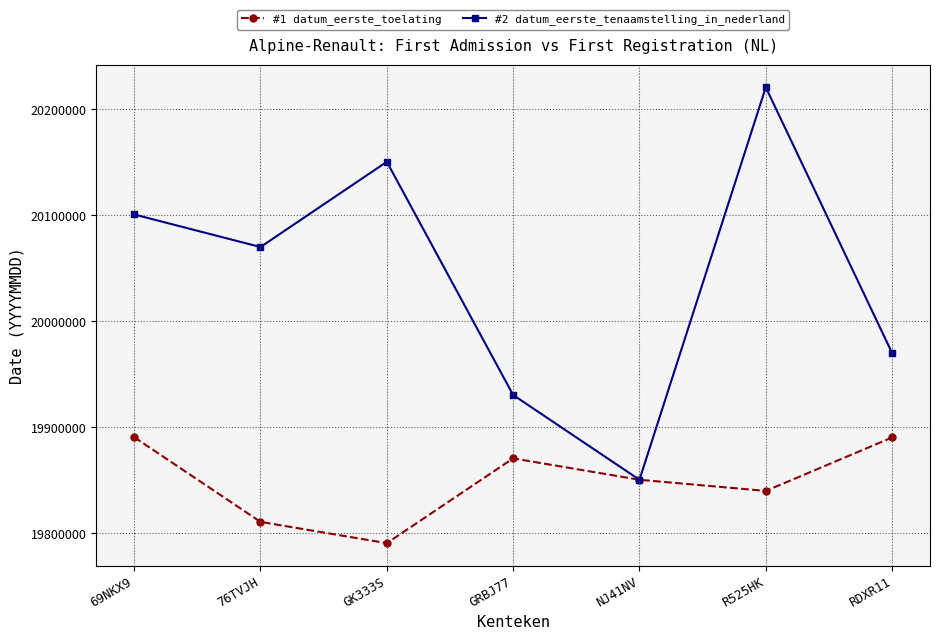

At which label does #2 datum_eerste_tenaamstelling_in_nederland reach its minimum?

NJ41NV